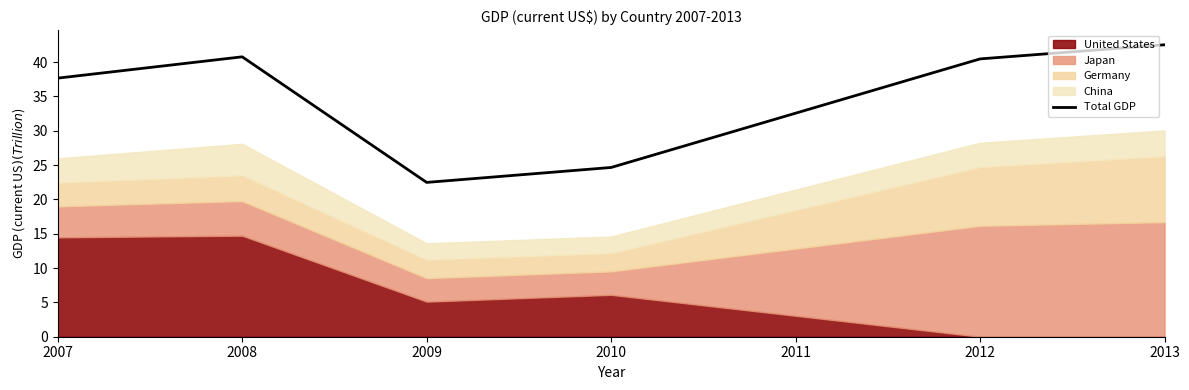

Which category has the highest value in the Total GDP series?

2013